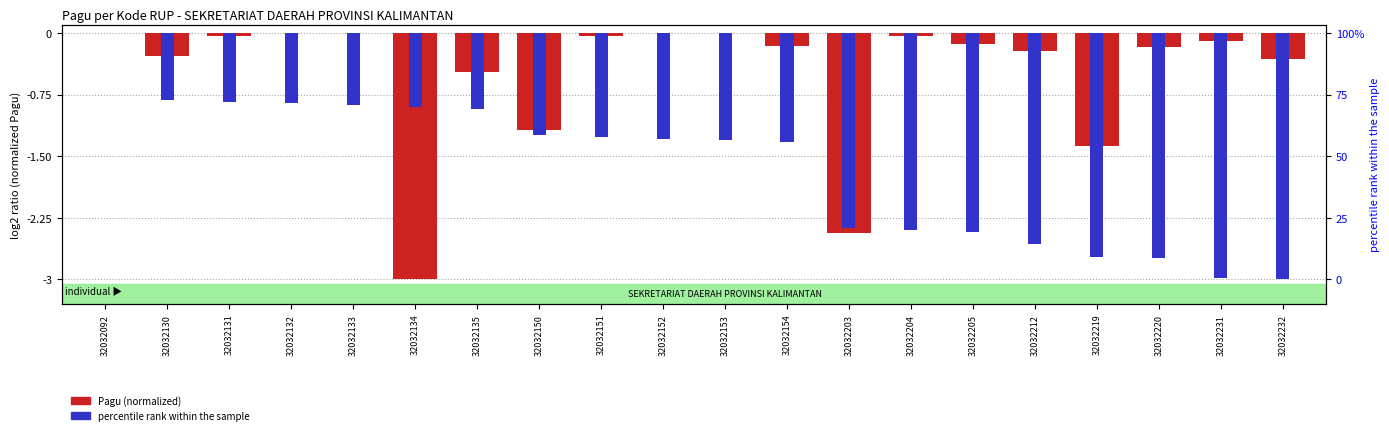

How many values in percentile rank within the sample are below zero?

19